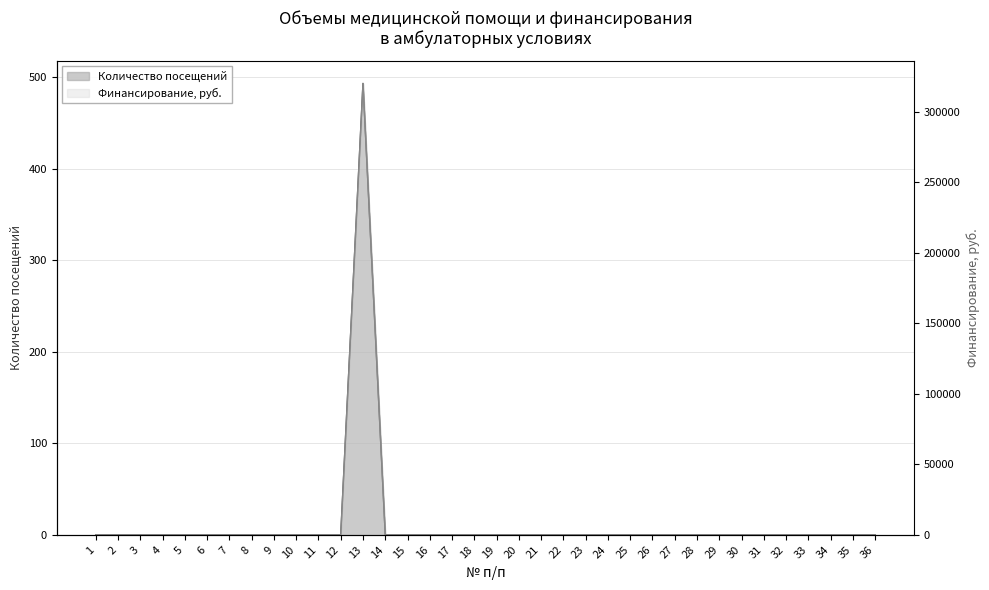

True or false: Количество посещений and Финансирование, руб. cross at least once.

False